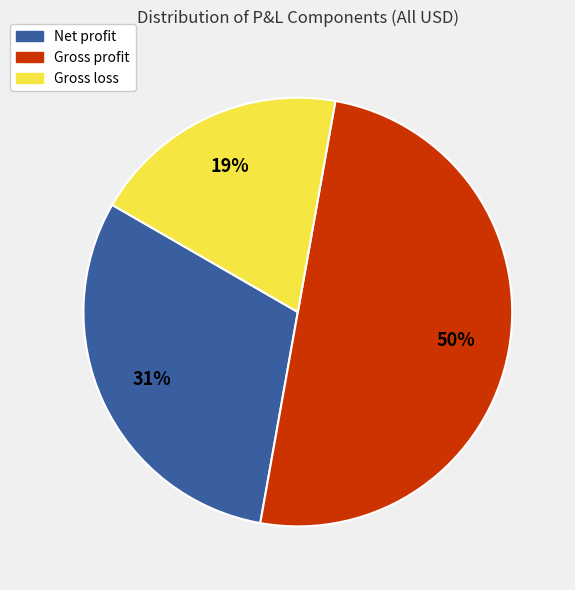

Which category has the smallest portion of the pie?

Gross loss